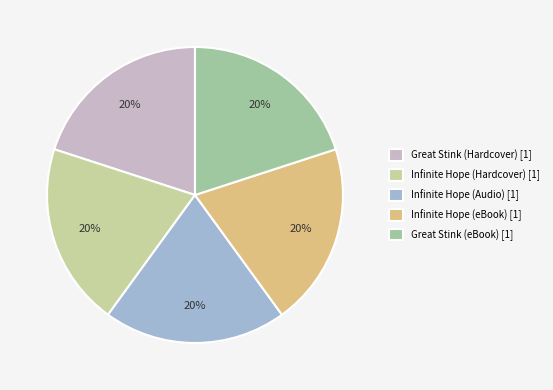

What is the ratio of the value at Great Stink (eBook) [1] to the value at Infinite Hope (Audio) [1]?

1.0